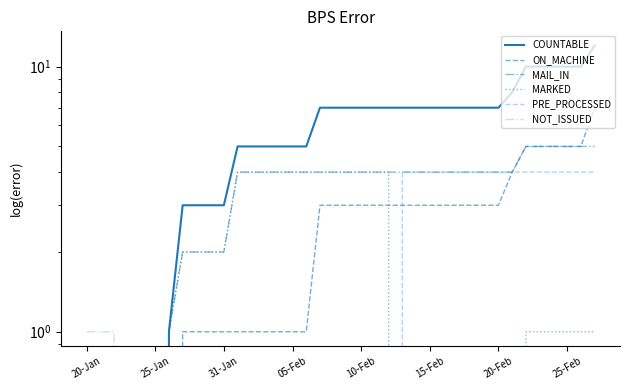

What is the label of the 2nd point from the left?

25-Jan